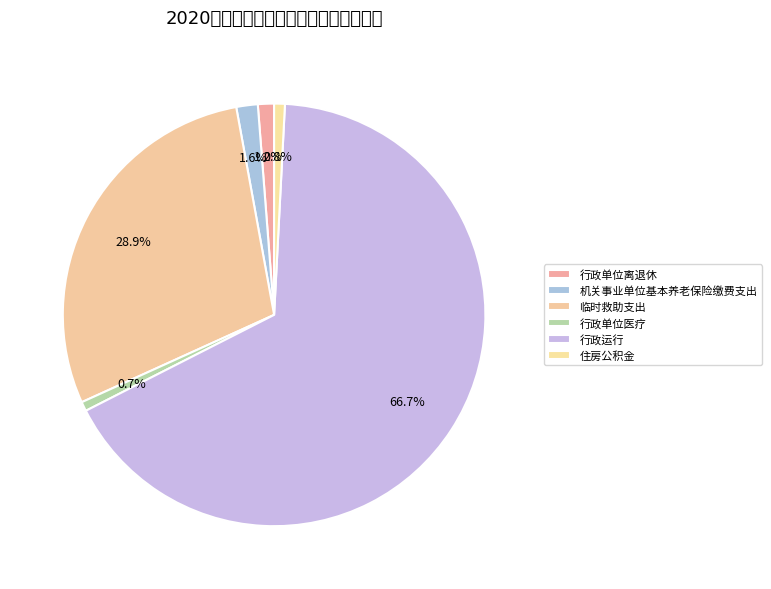

Does 行政单位离退休 represent more than half of the total?

No